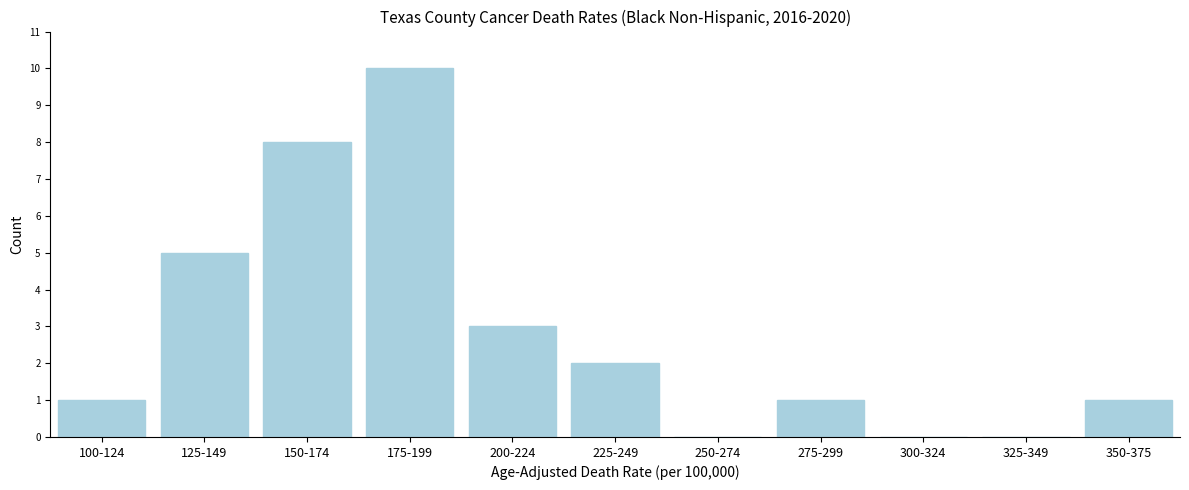

Reading left to right, transcribe all the data shown in this chart.

100-124=1	125-149=5	150-174=8	175-199=10	200-224=3	225-249=2	250-274=0	275-299=1	300-324=0	325-349=0	350-375=1